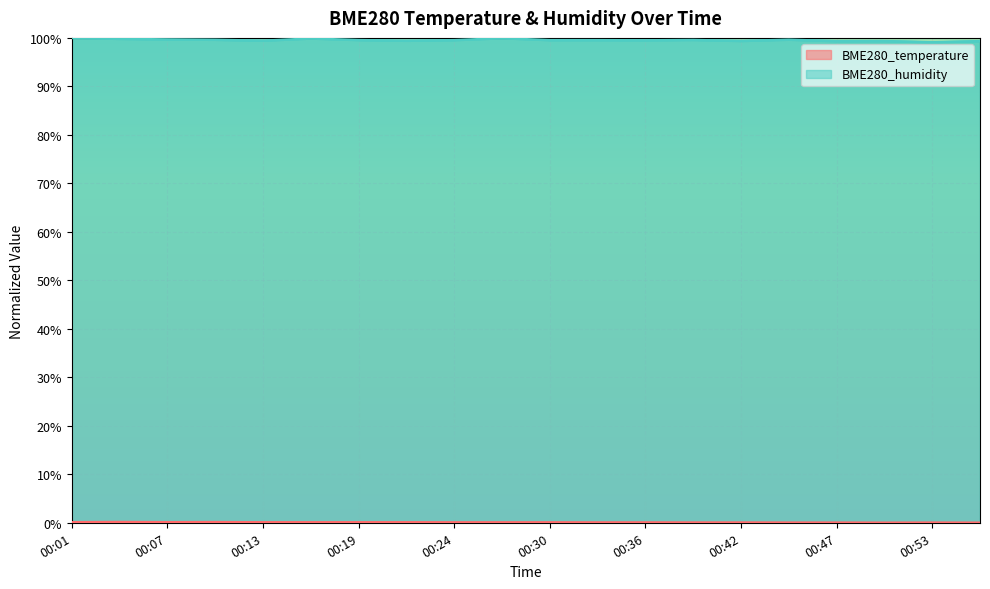

What is the sum of all BME280_humidity values?

1990.9